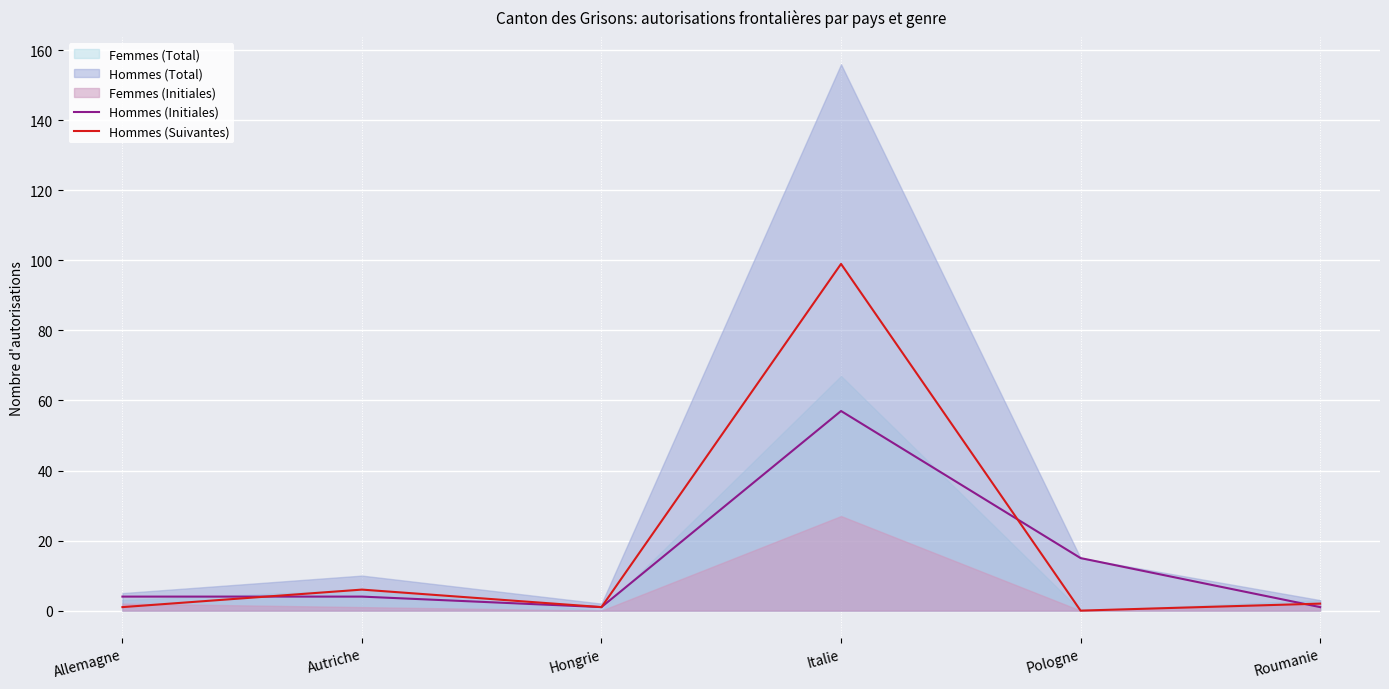

What is the maximum value for Hommes (Initiales)?

57